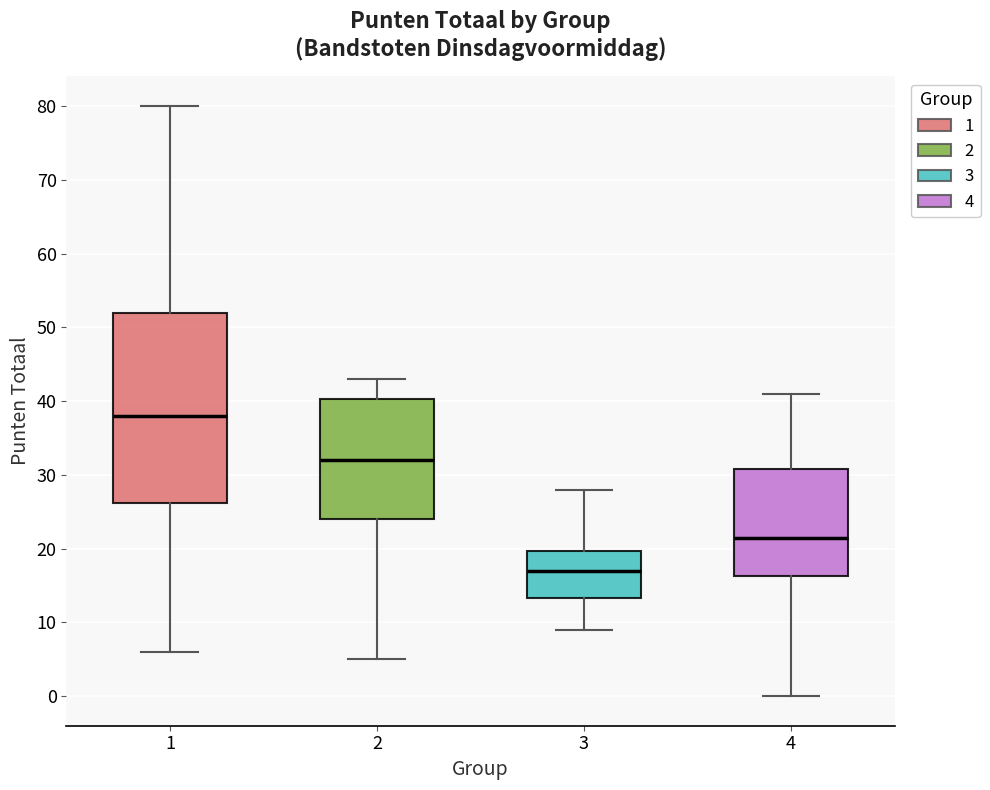

Which box has the highest median line?

1